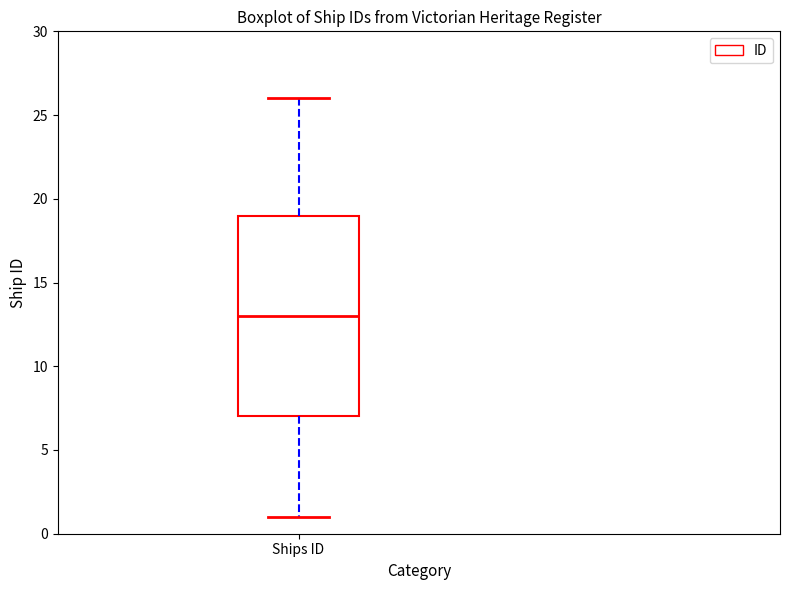

Transcribe this box plot: give where the median line is, the range the box spans, and where the two whiskers end, as read against the y-axis. The values are not printed on the chart, so give them approximately, as read against the axis.

median 13, box 7 to 19, whiskers 1 to 26